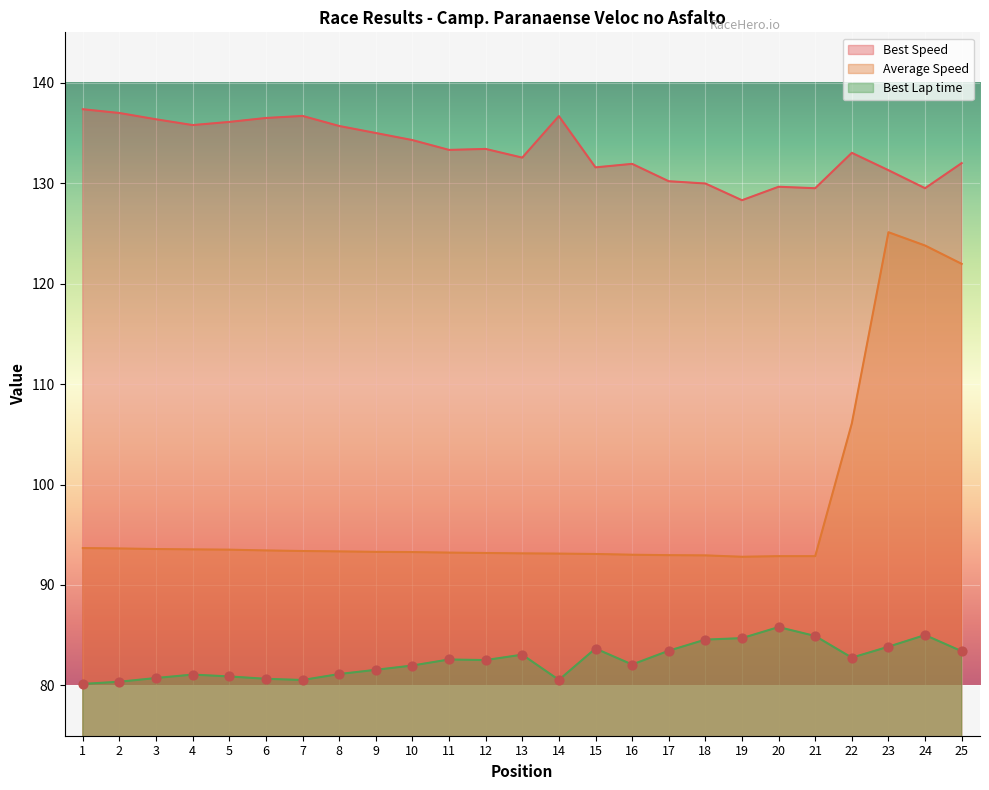

What is the total value across all series at 14?

310.3